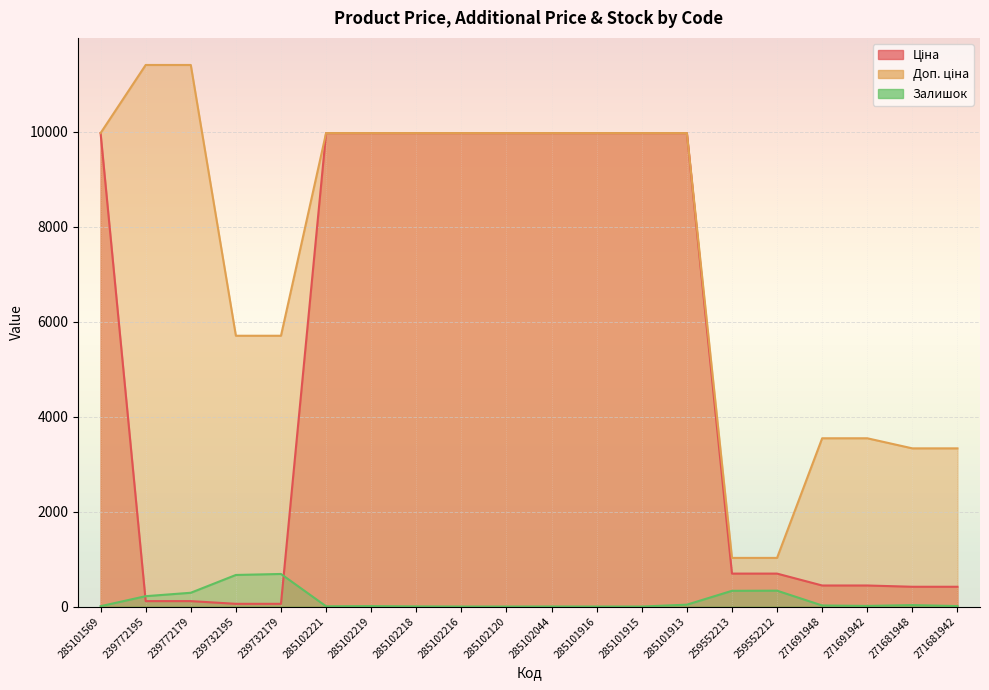

What are all the series names shown in the legend?

Ціна, Доп. ціна, Залишок